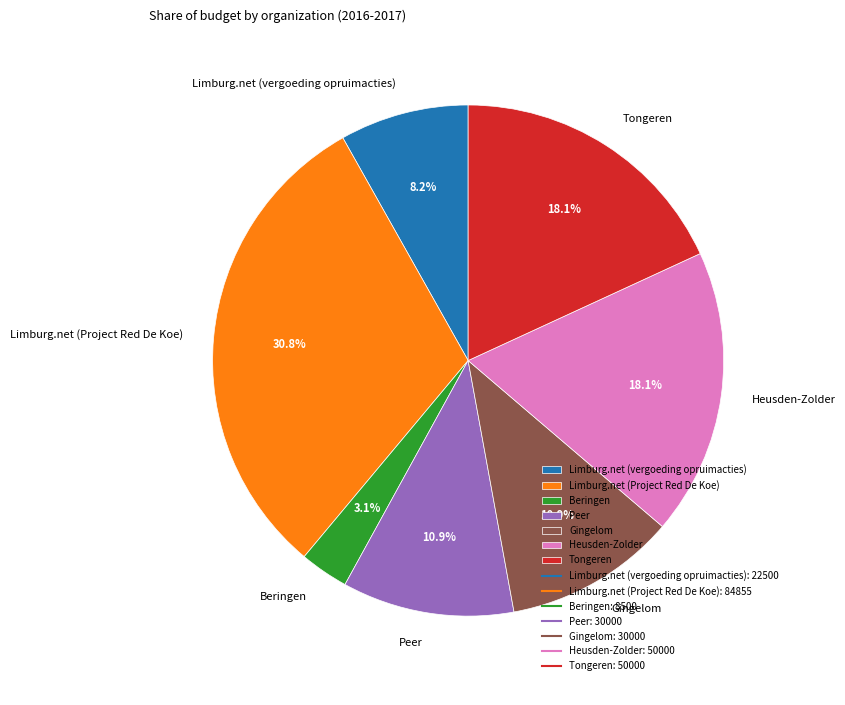

What is the smallest slice in the pie chart?

Beringen